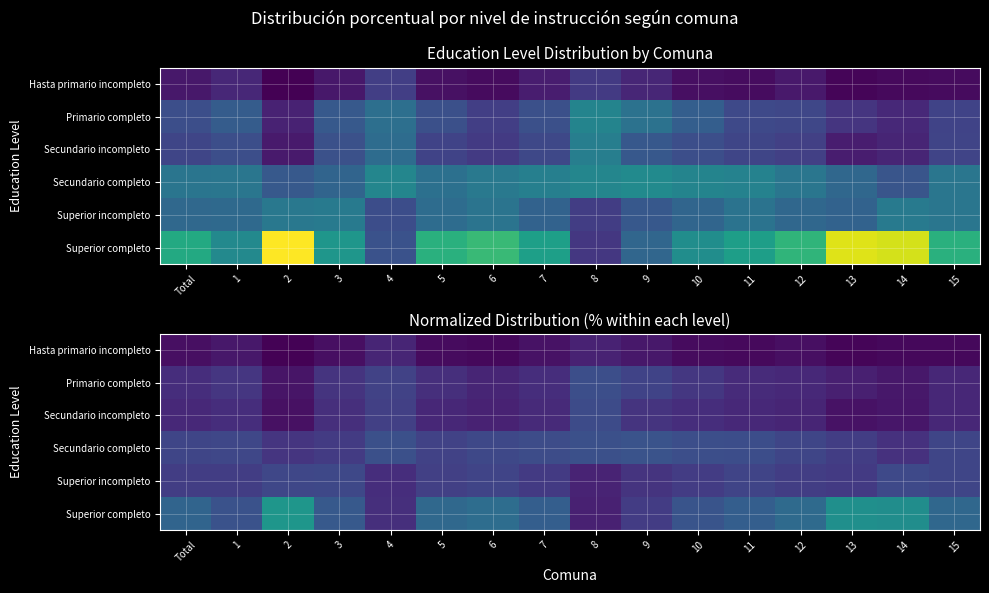

List the labels in order of Superior completo value, smallest first.

8, 4, 9, 1, 10, 3, 11, 7, Total, 15, 5, 12, 6, 14, 13, 2